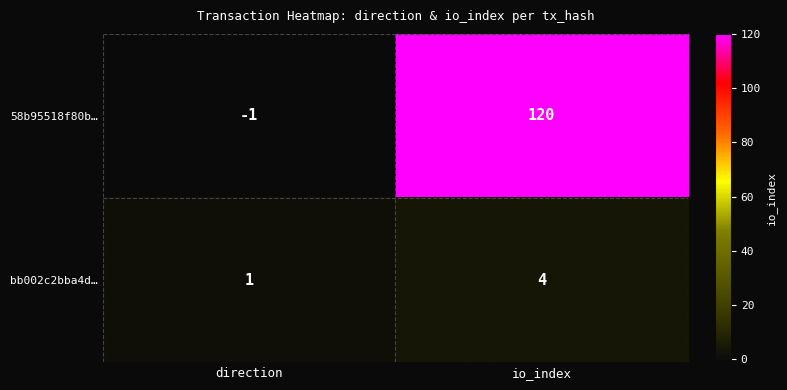

Which series has the largest range (max minus min)?

58b95518f80b…